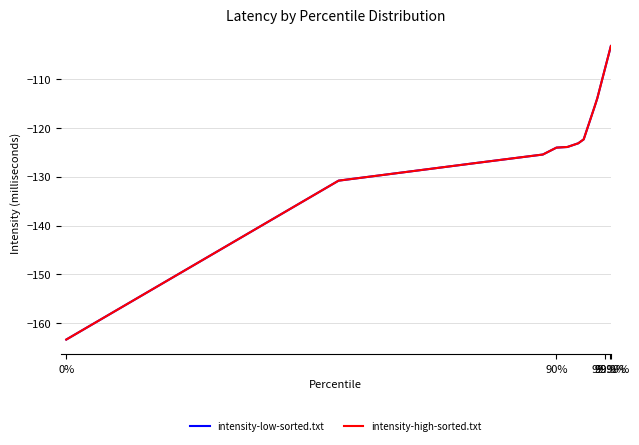

Does the chart have visible grid lines?

Yes